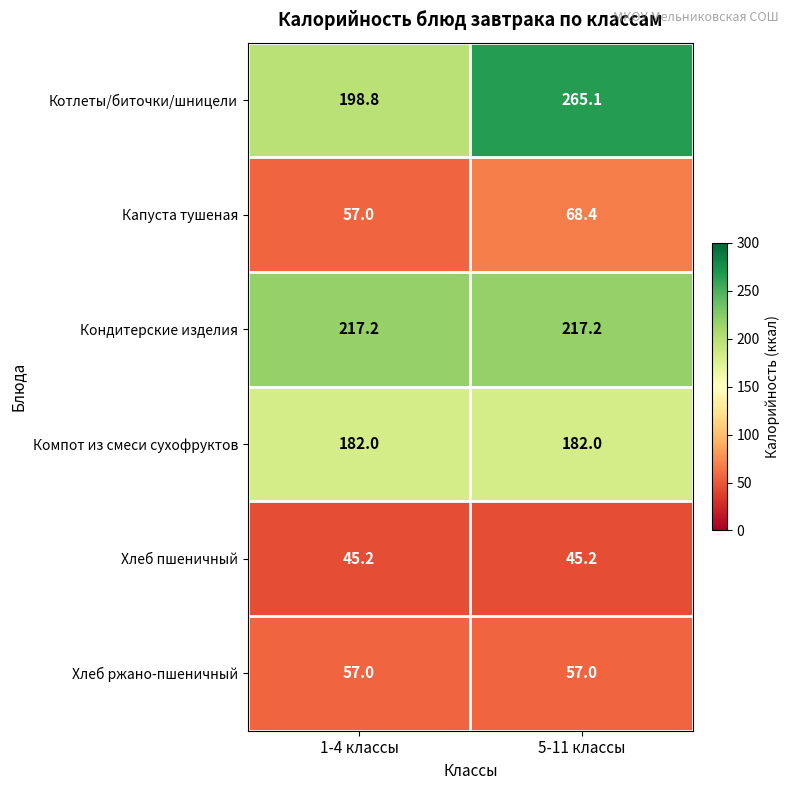

What is the minimum value shown in the chart?

45.2